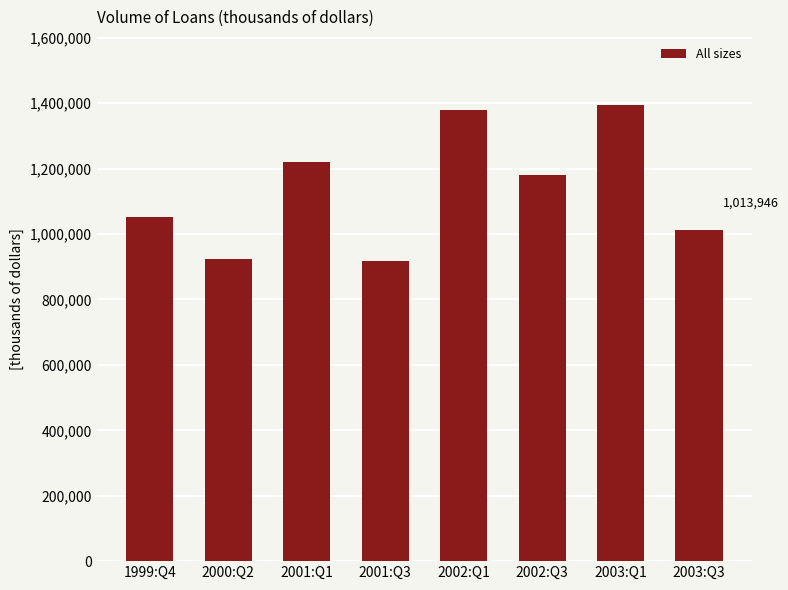

What is the change in value from 2000:Q2 to 2002:Q3?

+256814